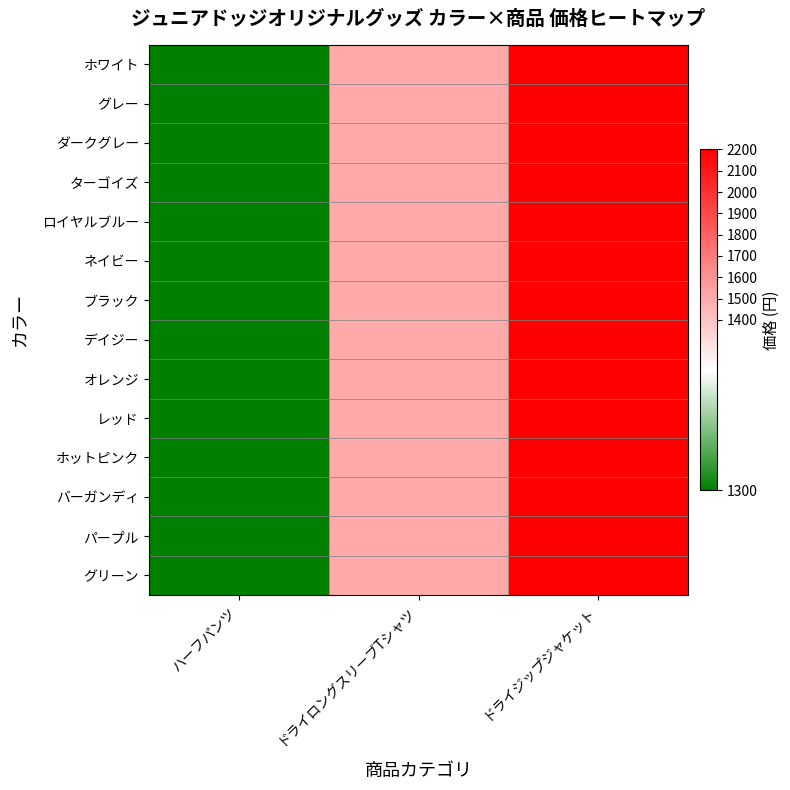

At how many categories does at least one series exceed 1737?

1